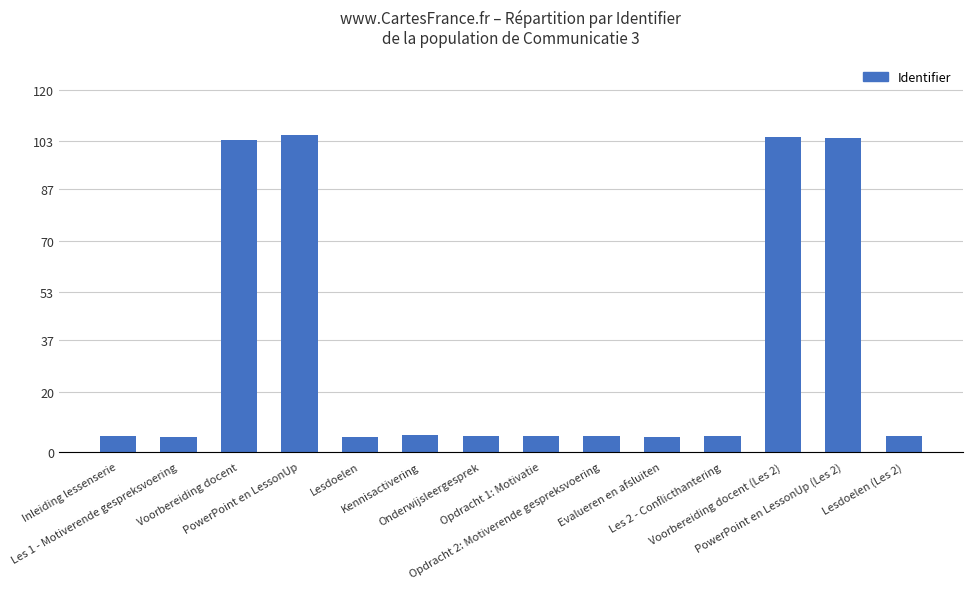

What is the label of the 13th bar from the right?

Les 1 - Motiverende gespreksvoering